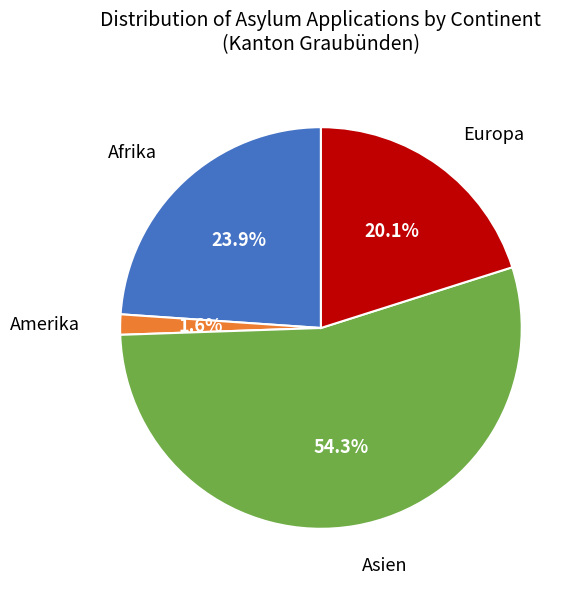

Is there any slice that represents more than half of the pie?

Yes